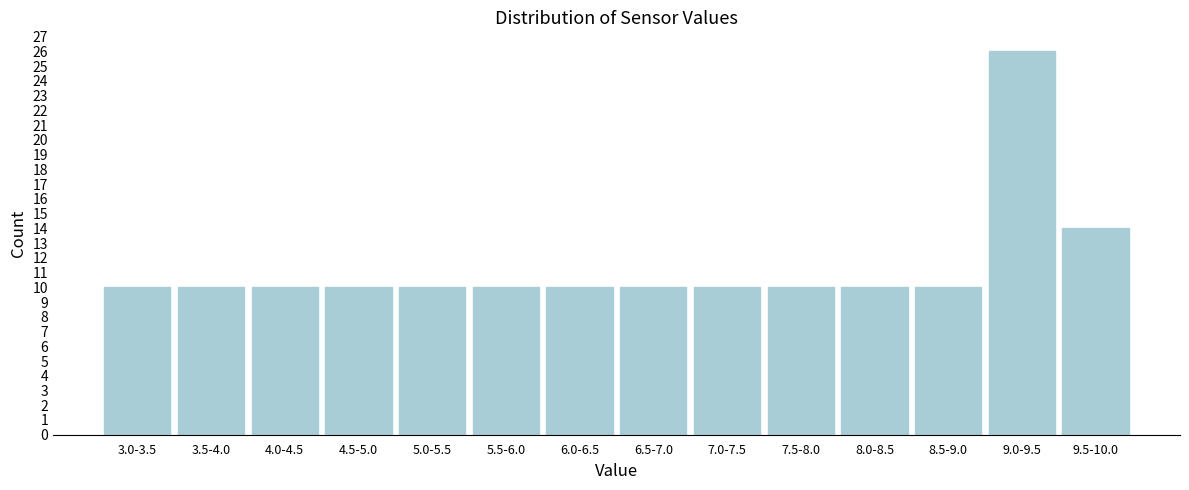

Reading right to left, list all the values displayed in this chart.

14	26	10	10	10	10	10	10	10	10	10	10	10	10